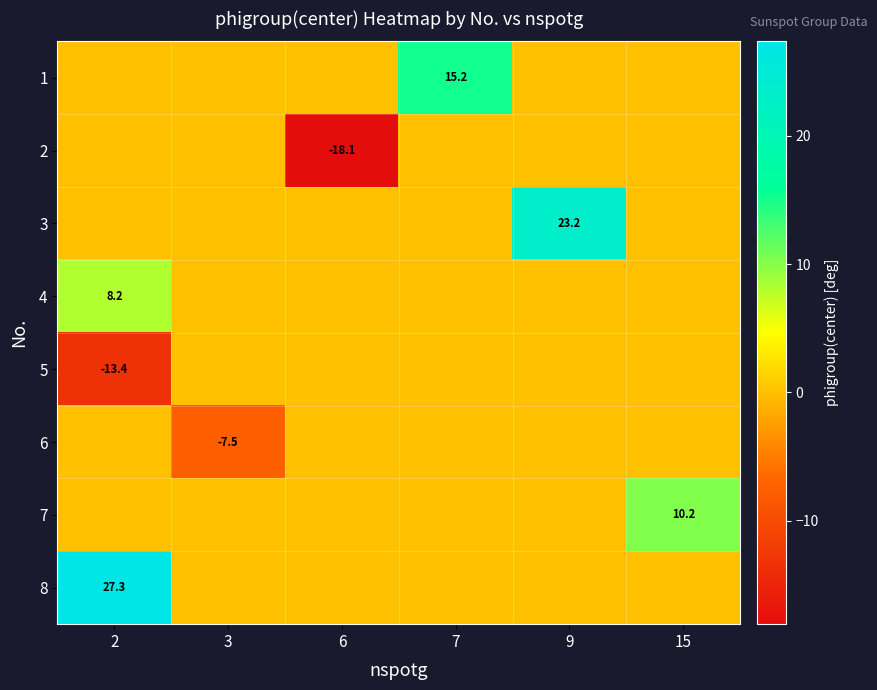

What is the greatest value displayed?

27.3